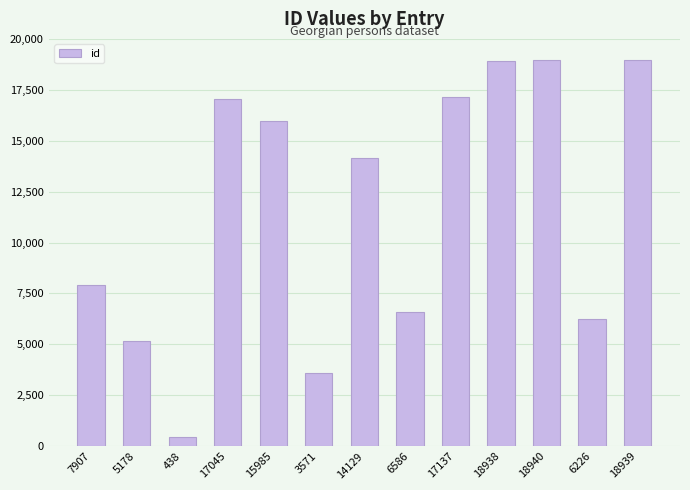

What is the label of the 10th bar from the left?

18938